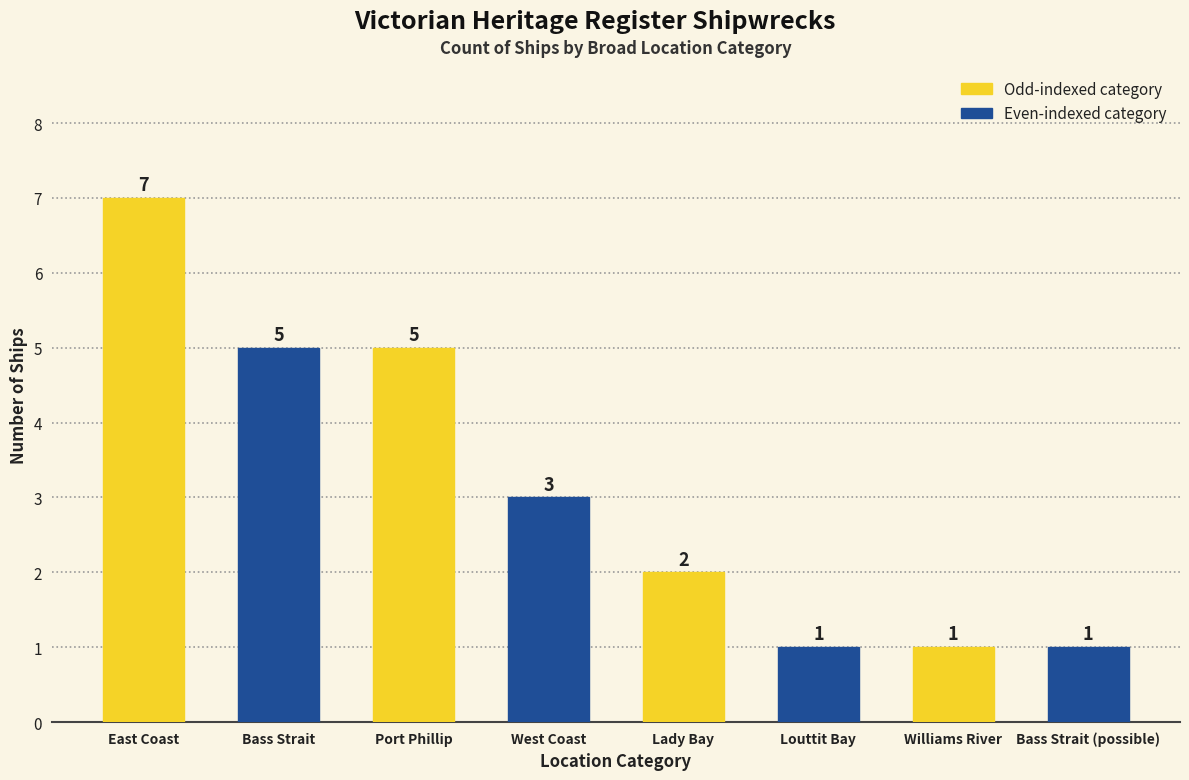

What value does the data have at West Coast?

3